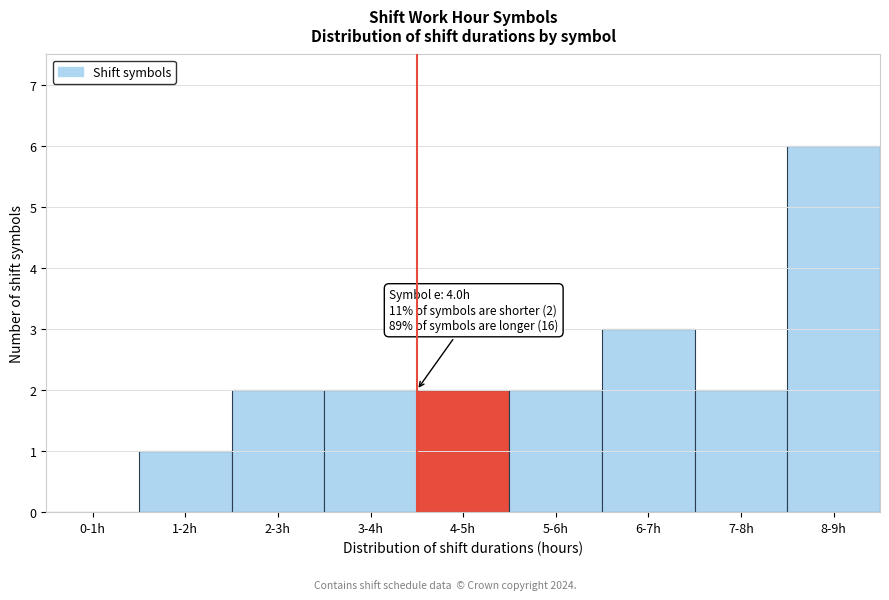

Reading right to left, list all the values displayed in this chart.

8-9h=6	7-8h=2	6-7h=3	5-6h=2	4-5h=2	3-4h=2	2-3h=2	1-2h=1	0-1h=0